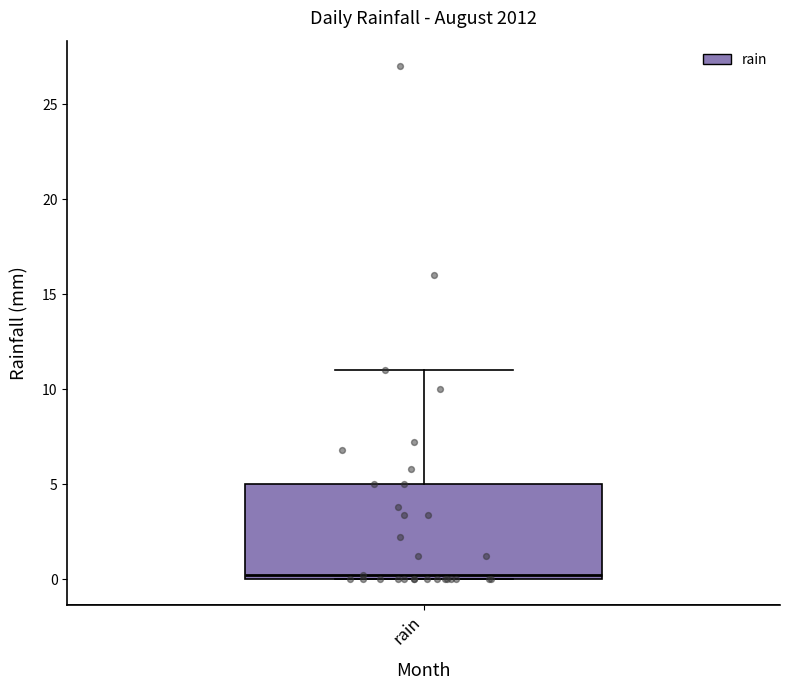

Transcribe this box plot: give where the median line is, the range the box spans, and where the two whiskers end, as read against the y-axis. The values are not printed on the chart, so give them approximately, as read against the axis.

median 0 (just above the box's lower edge), box 0 to 5, whiskers 0 to 11